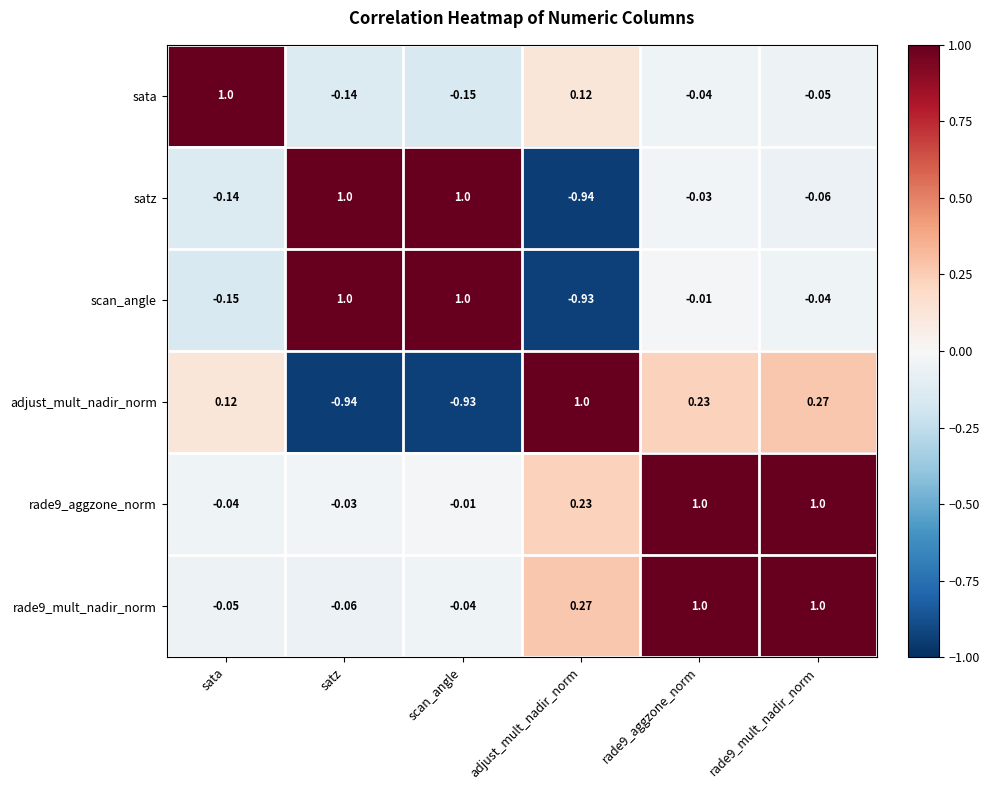

Which category has the lowest value in the satz series?

adjust_mult_nadir_norm